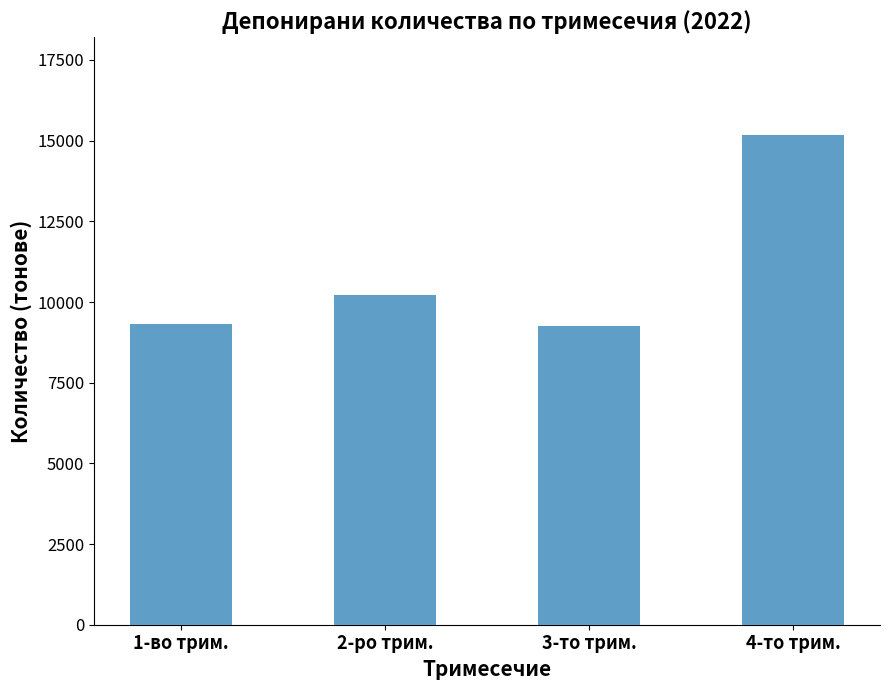

At which label is the value closest to 12219?

2-ро трим.